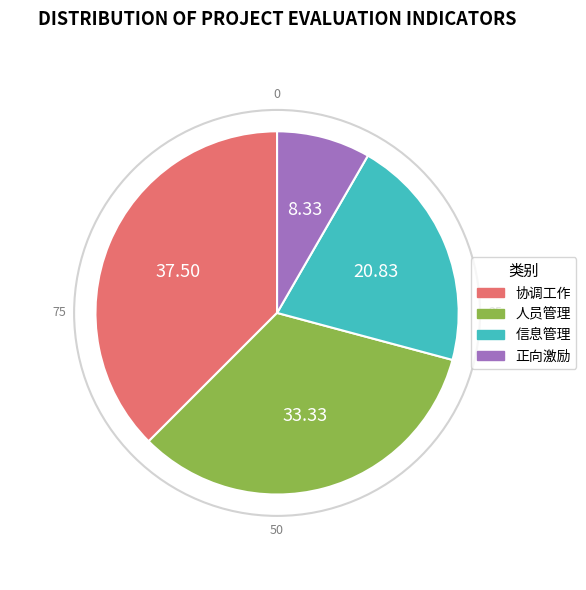

Rank the categories by value from lowest to highest.

正向激励, 信息管理, 人员管理, 协调工作